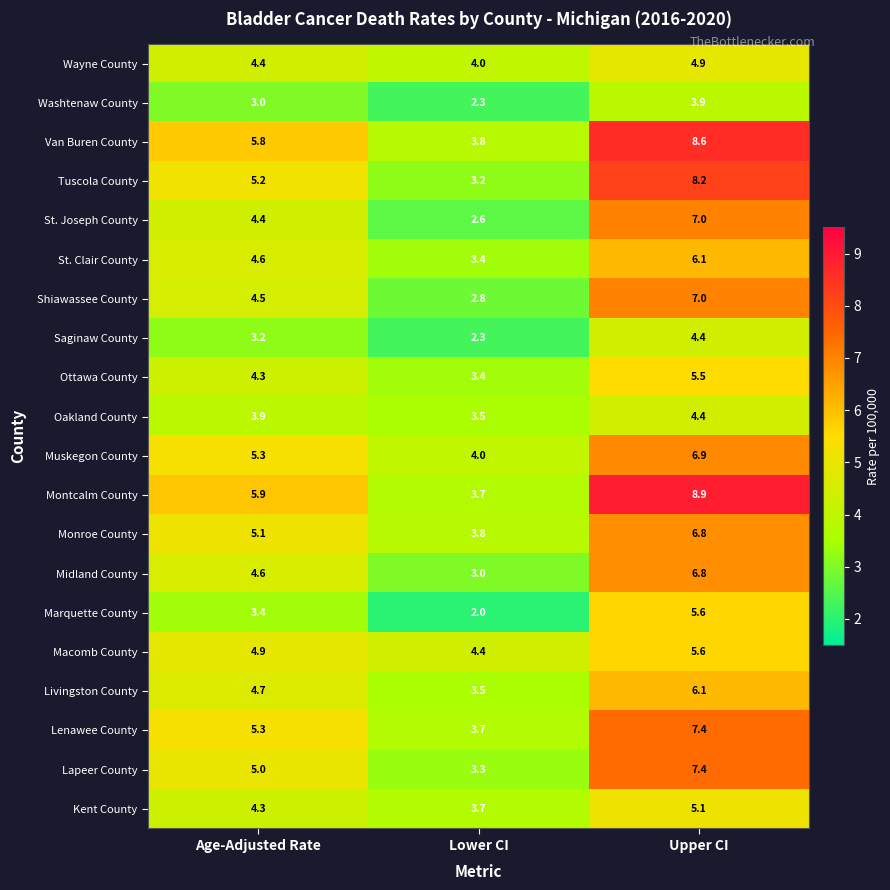

Which series changed the most between Lower CI and Upper CI?

Montcalm County